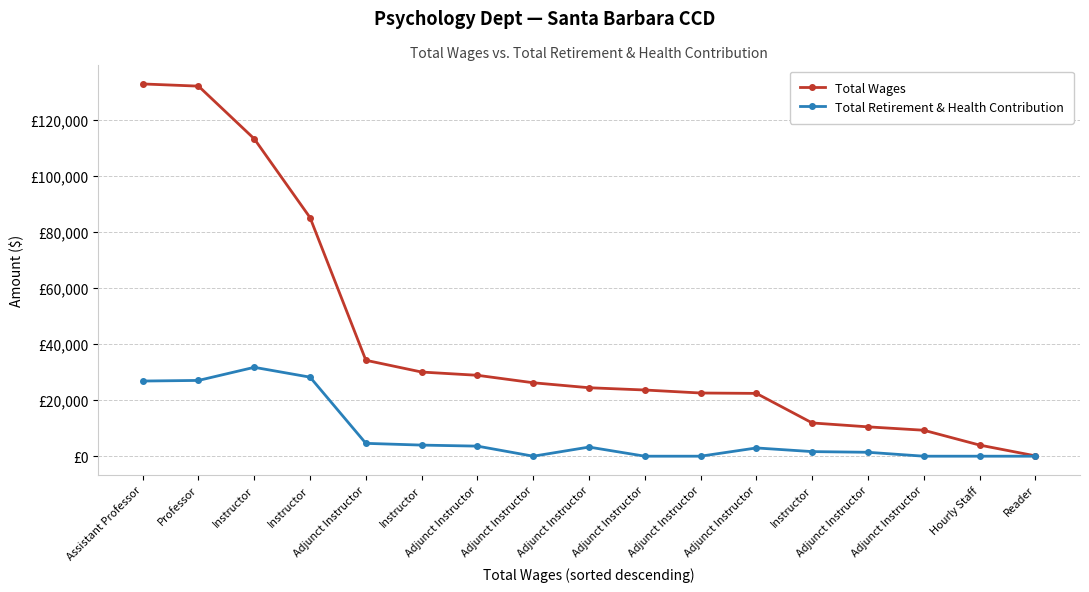

Is this an area chart (filled region under the line)?

No